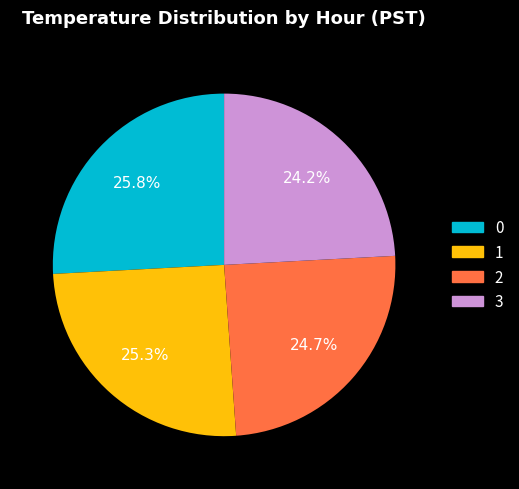

Does any single category account for the majority?

No